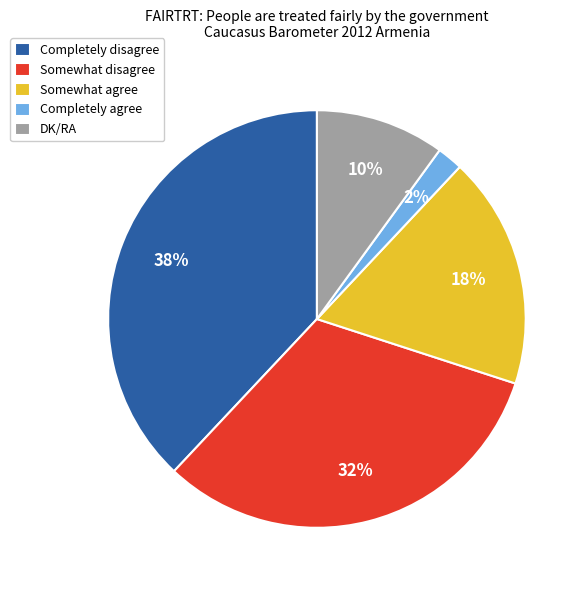

The Somewhat agree slice represents 5% of the pie. True or false?

False